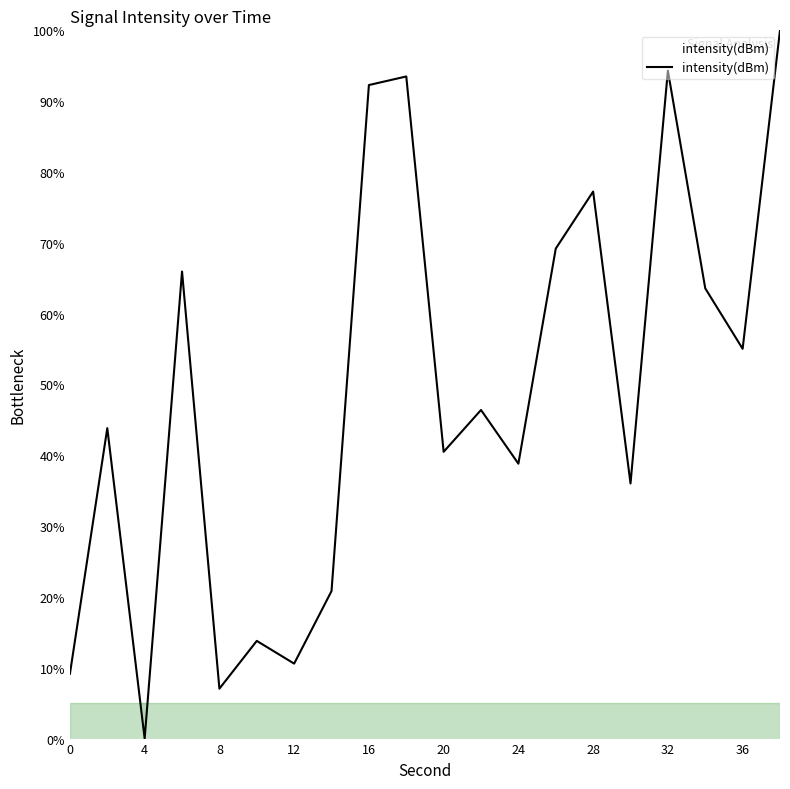

How many categories are shown in the chart?

20